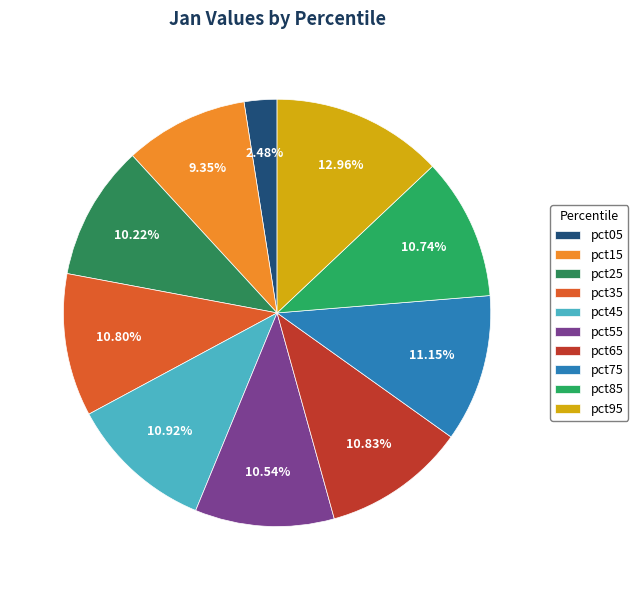

What is the total percentage of pct55 and pct75?

21.7%